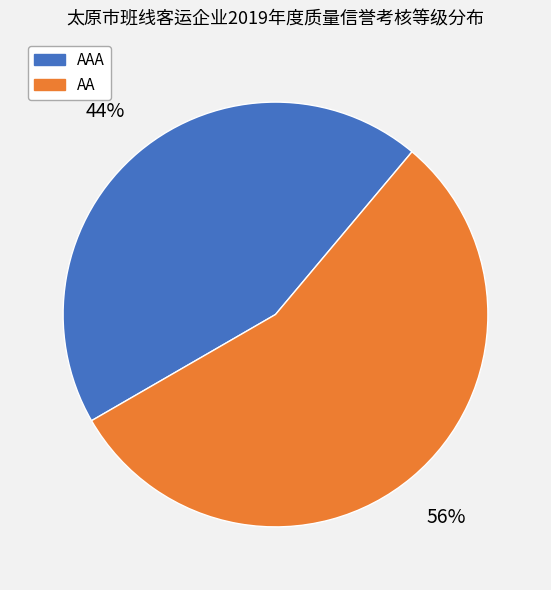

Is there a majority slice in this chart?

Yes